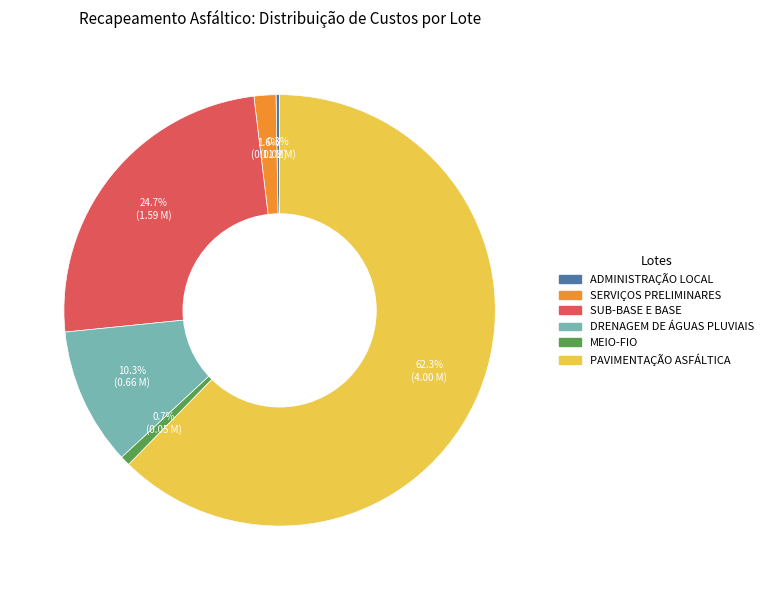

Combined, what portion of the pie is SUB-BASE E BASE and DRENAGEM DE ÁGUAS PLUVIAIS?

35.0%